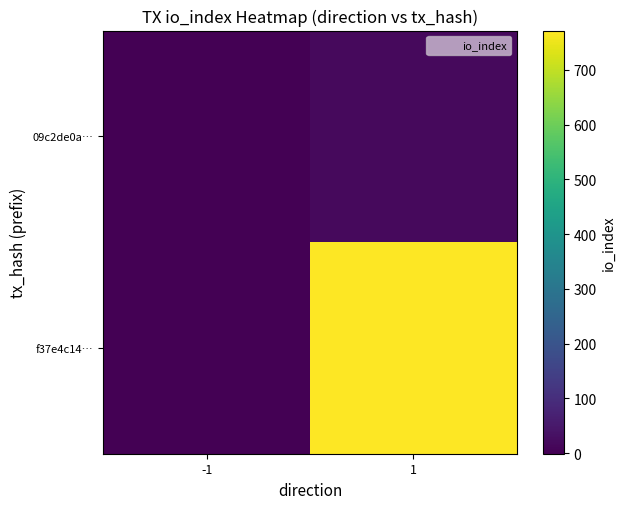

Which label corresponds to the largest value in the chart?

1